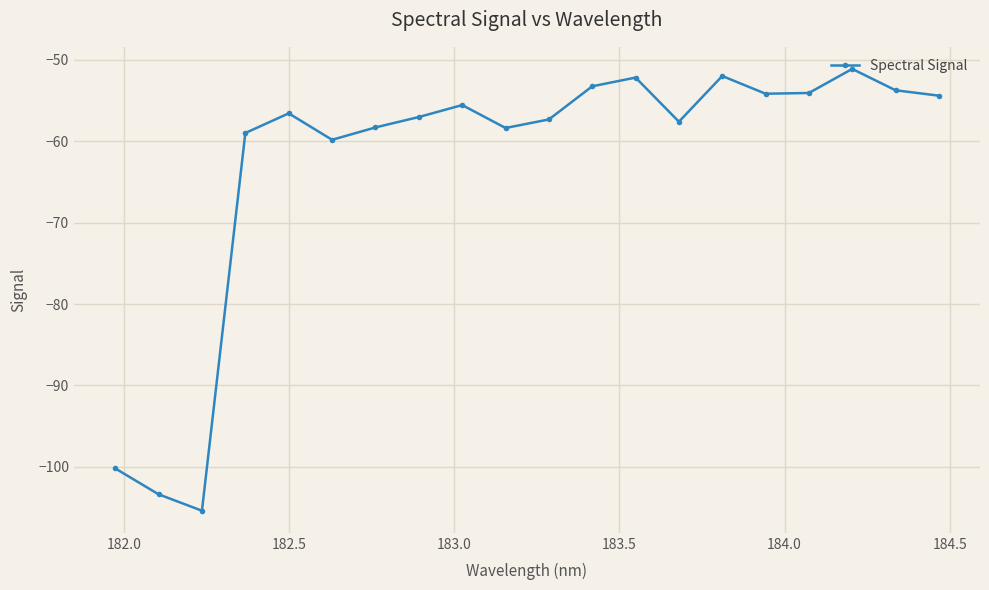

Count the number of categories in the chart.

20